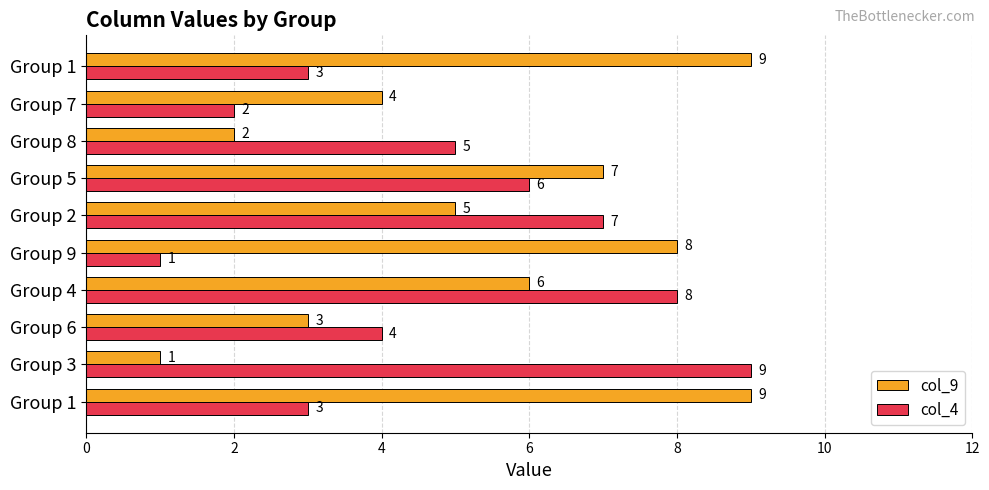

What is the average value of the col_4 series?

5